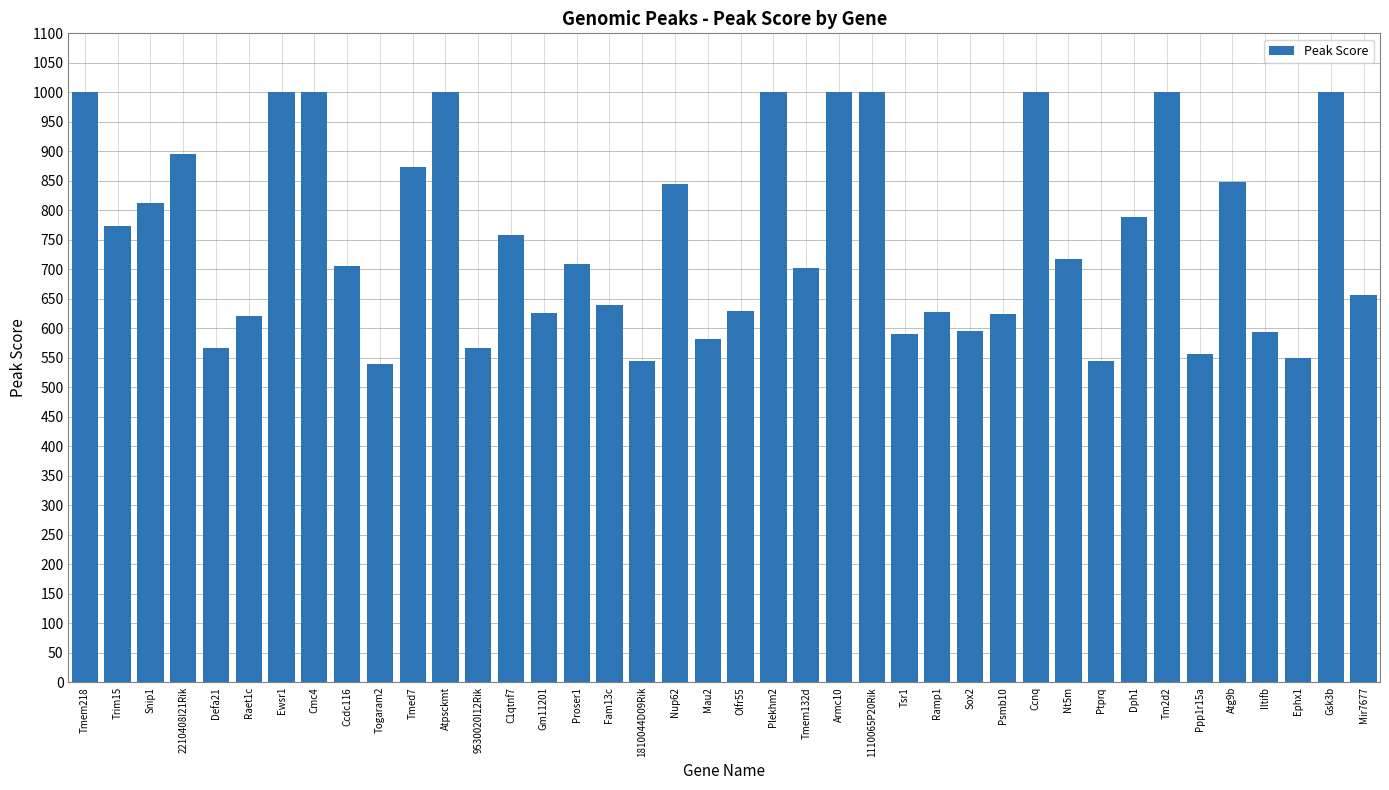

Where does the data first go above 709?

Tmem218